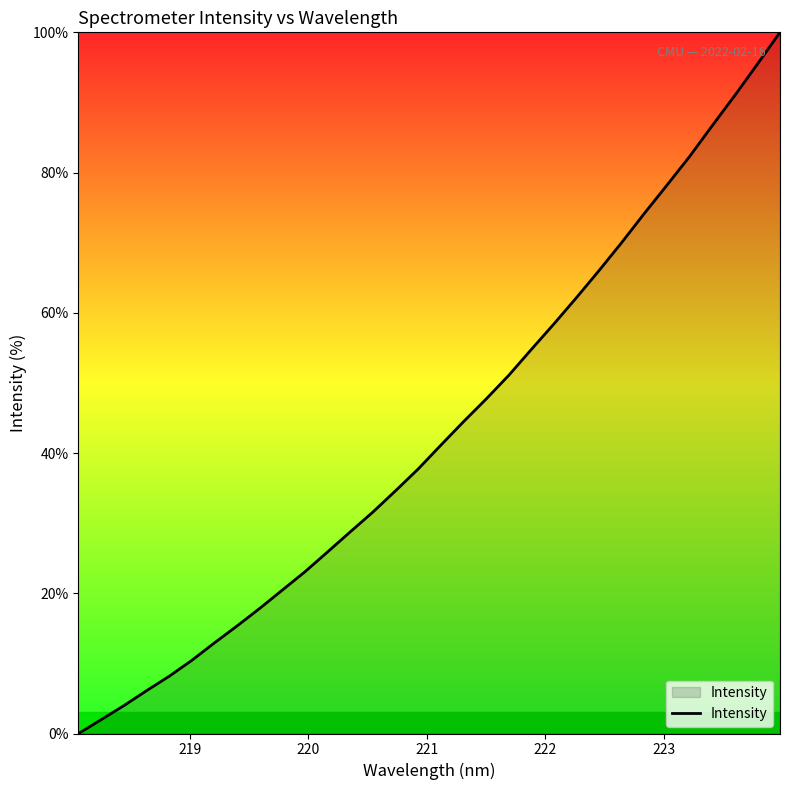

What is the difference between the maximum and minimum values?

100.0